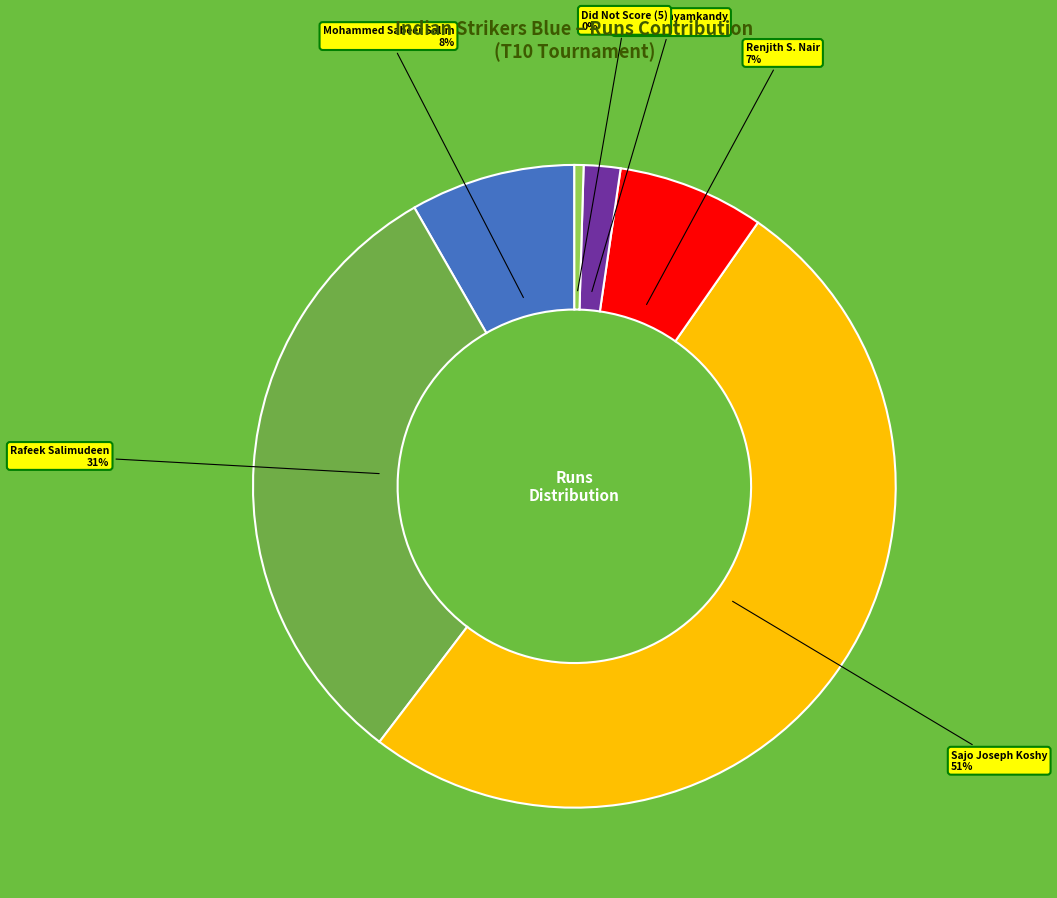

To the nearest percent, what is the average slice percentage?

17%